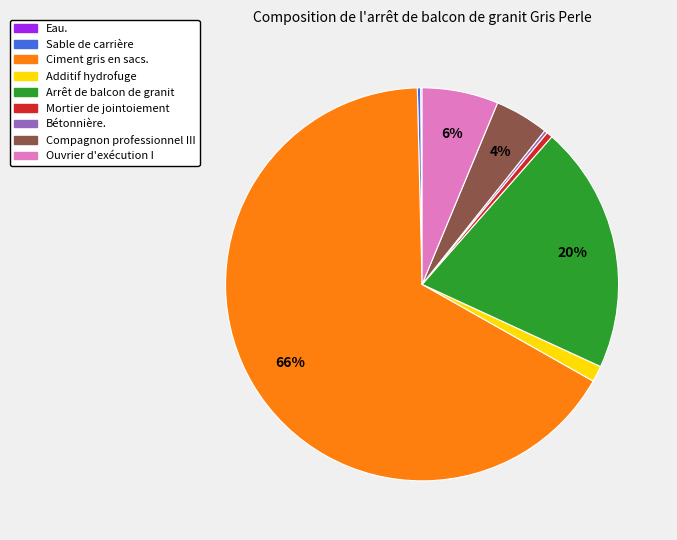

To the nearest percent, what is the average slice percentage?

11%